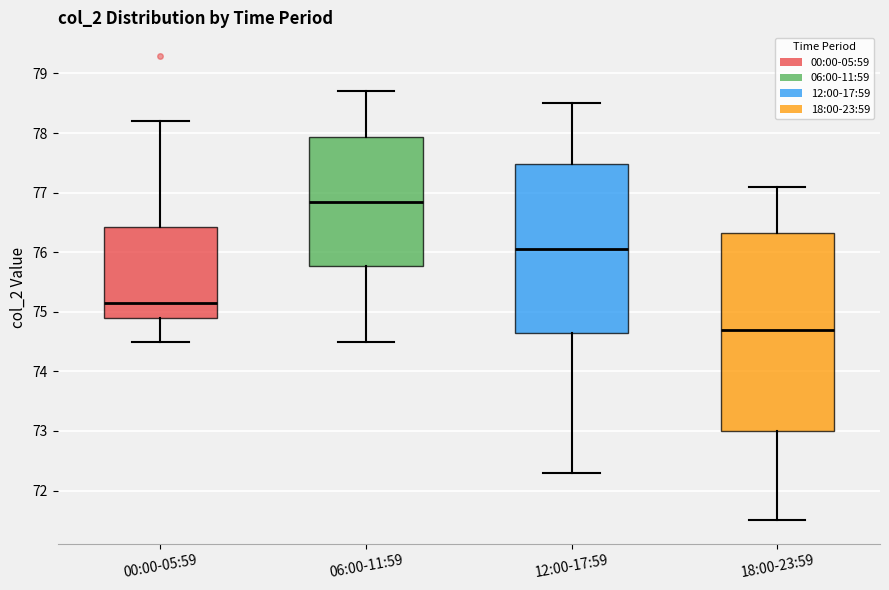

Comparing the boxes themselves (not the whiskers), which one is the tallest?

18:00-23:59